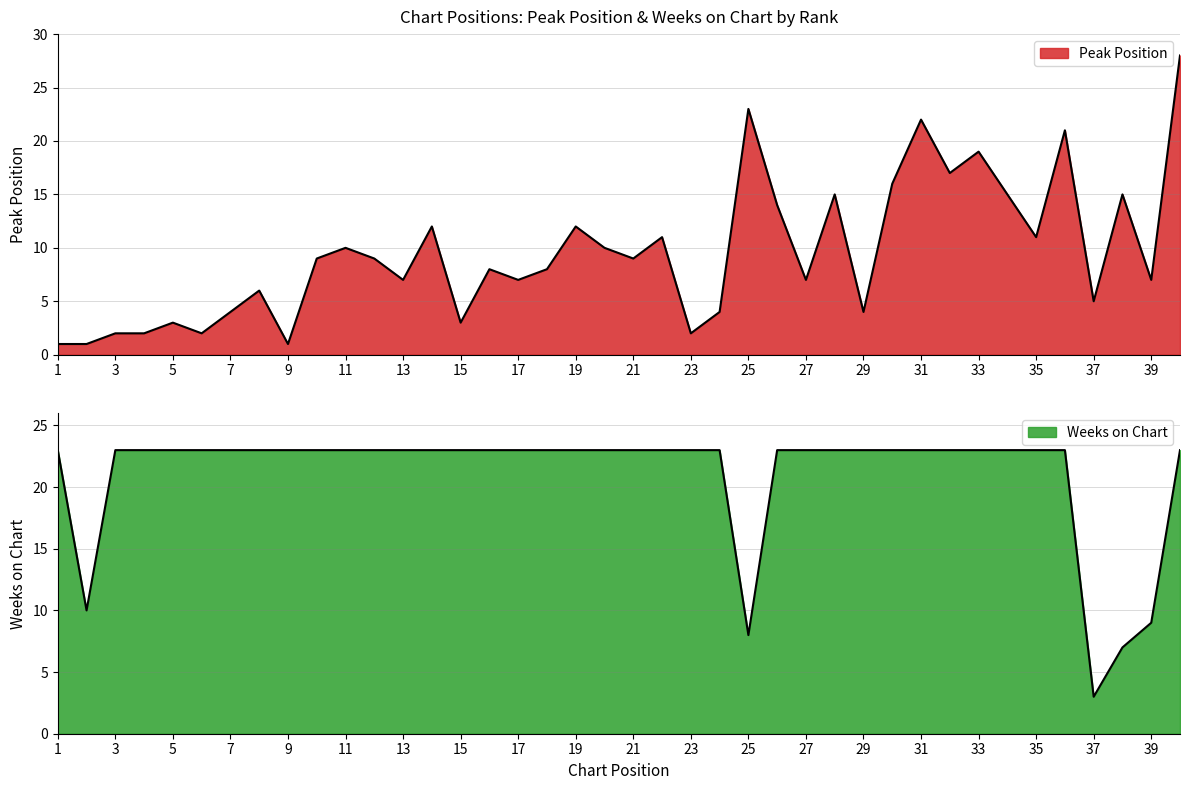

What is the sum of all Peak Position values?

382